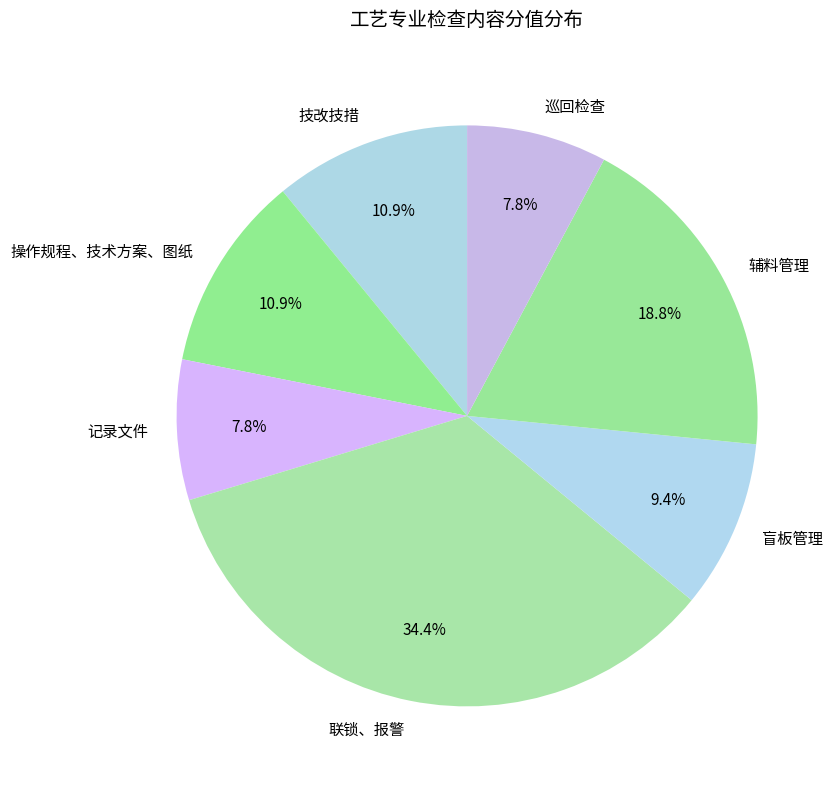

Does 联锁、报警 represent more than half of the total?

No